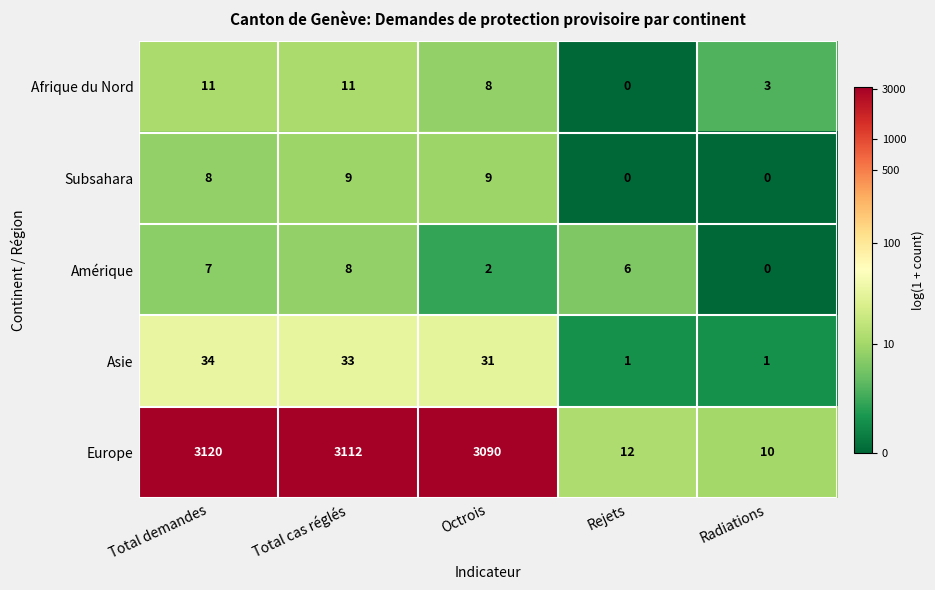

What is the maximum value shown in the chart?

3120